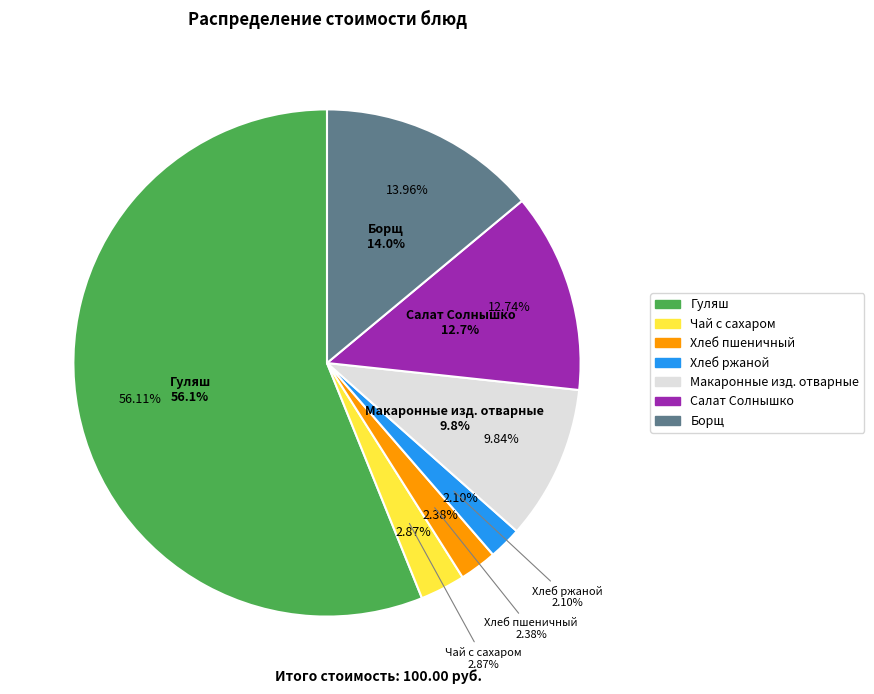

How many slices are in this pie chart?

7